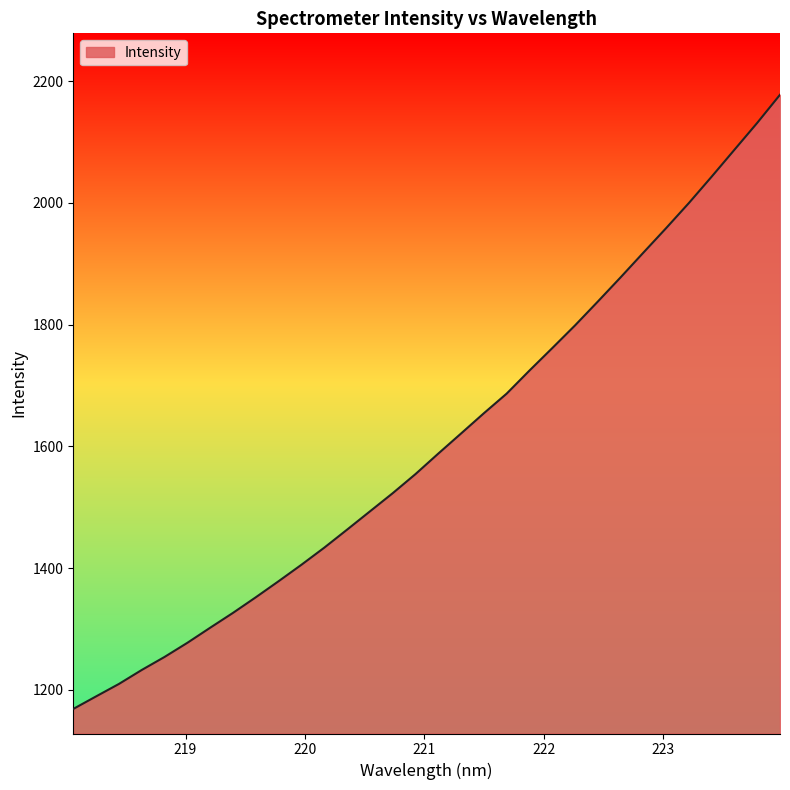

What is the greatest value displayed?

2177.5